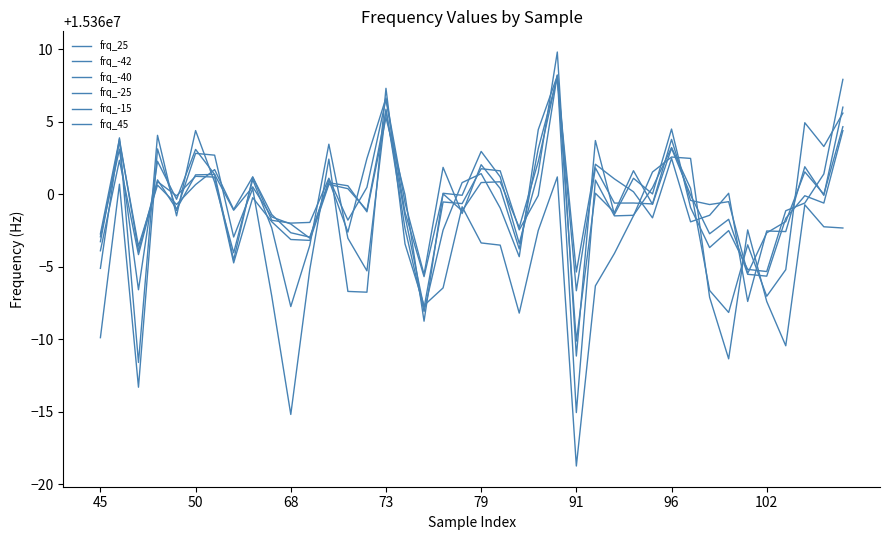

What is the minimum value shown in the chart?

15359981.3